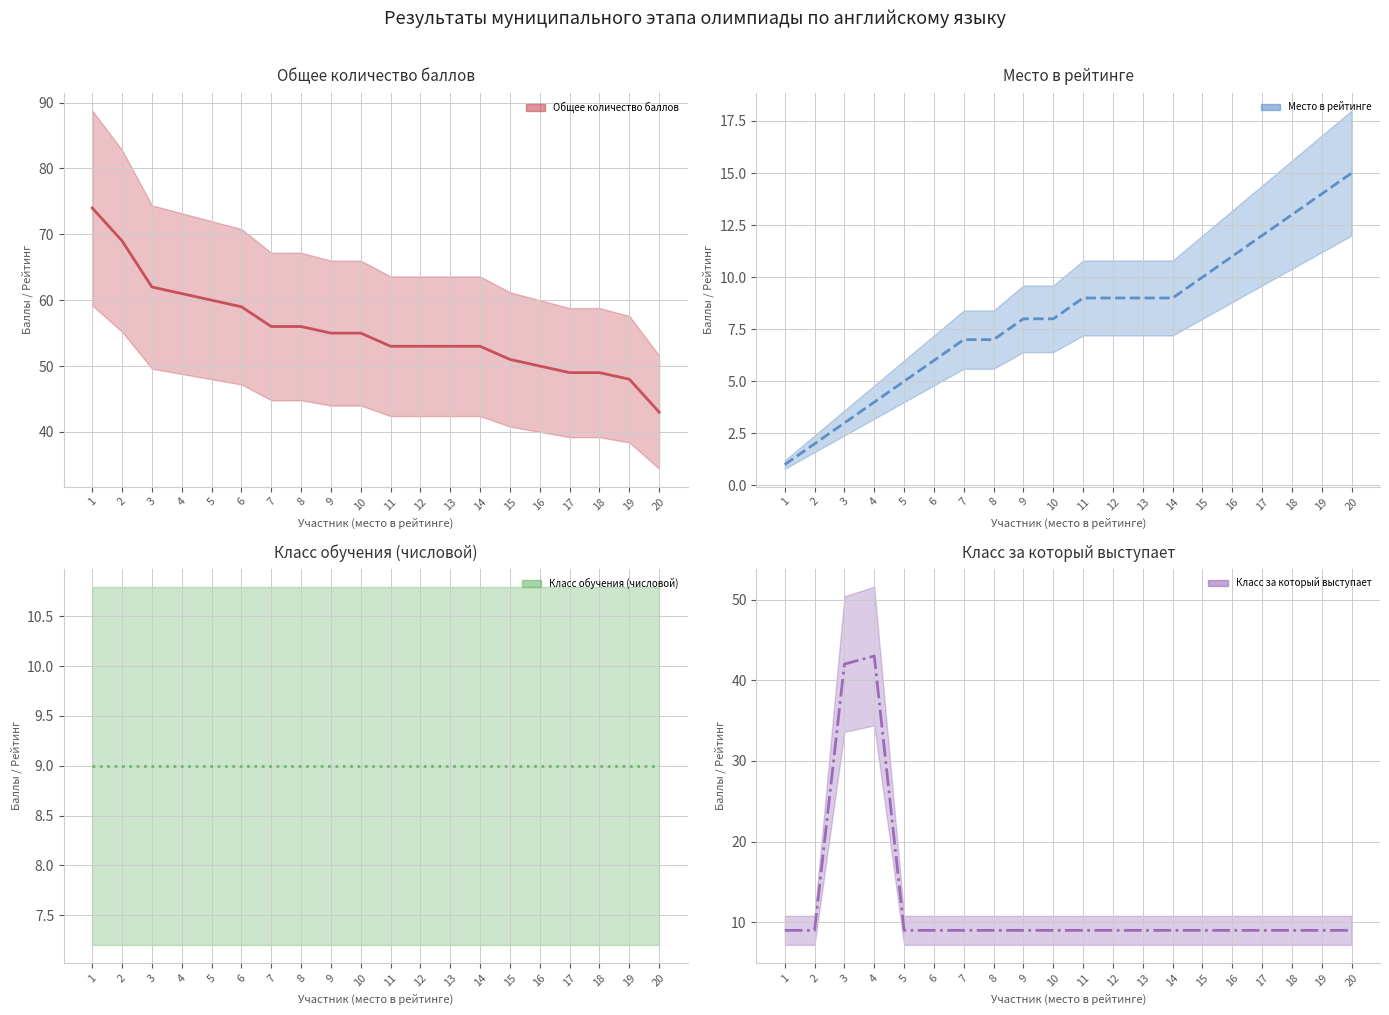

The Класс обучения (числовой) (центр) series shows 13 at 12. True or false?

False